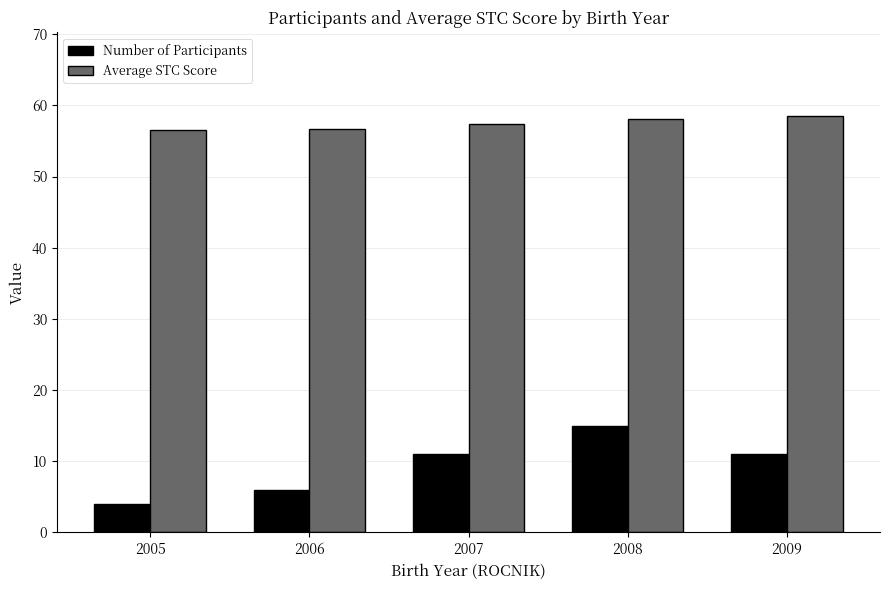

What is the minimum value shown in the chart?

4.0